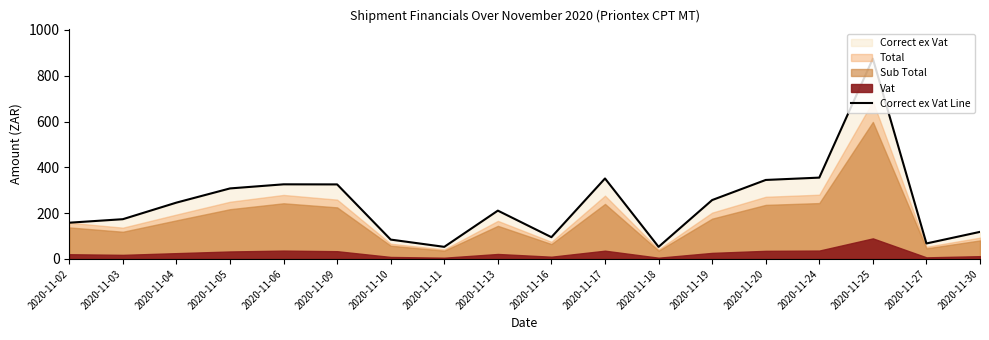

Count the number of values greater than 246.

9